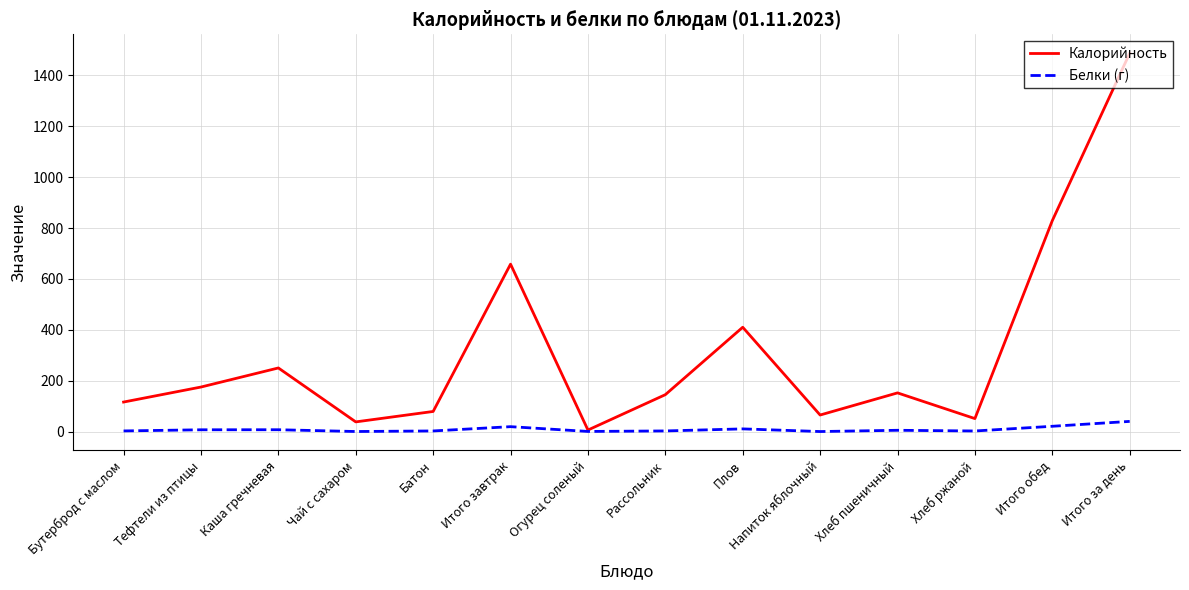

Is this an area chart (filled region under the line)?

No